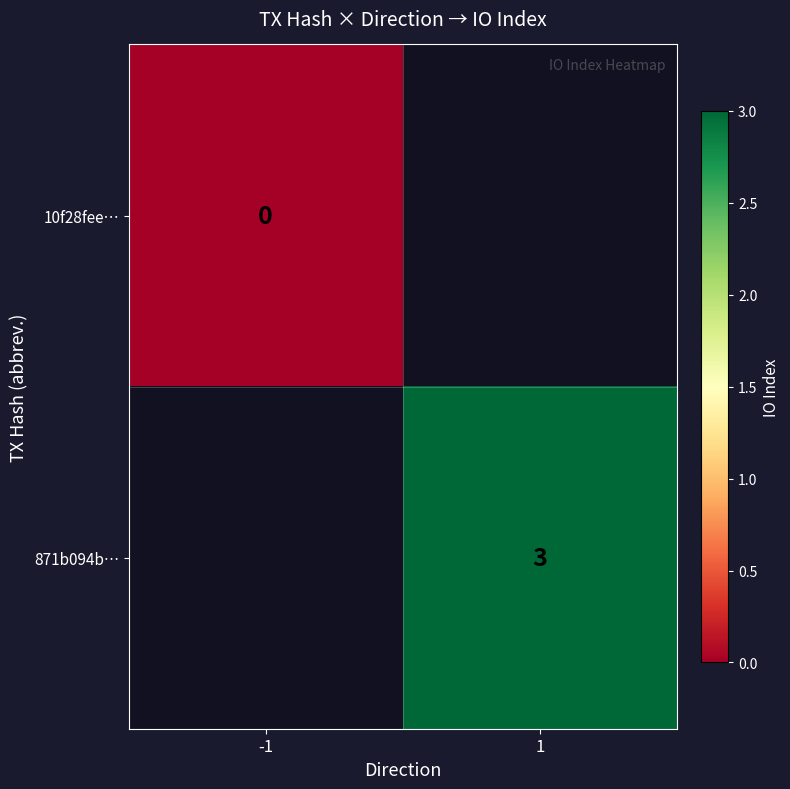

How many data points does each series have?

2